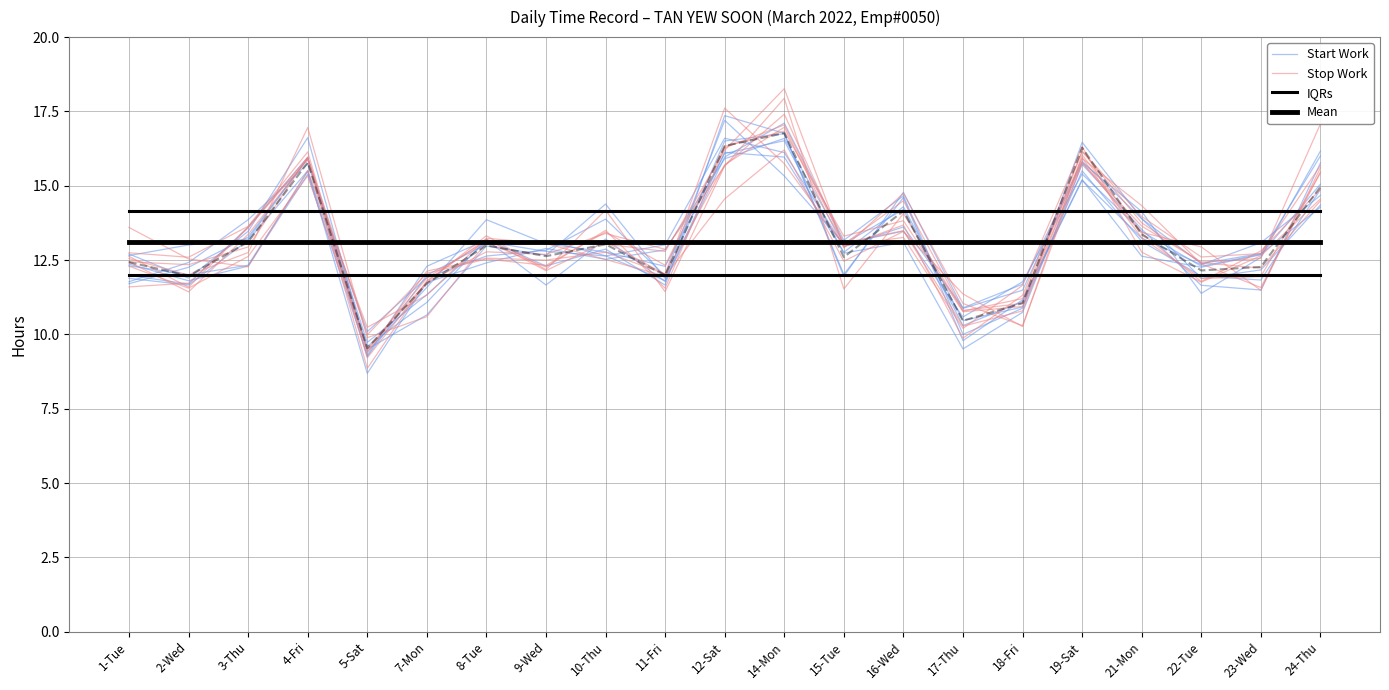

What is the average value of the Stop Work series?

13.2